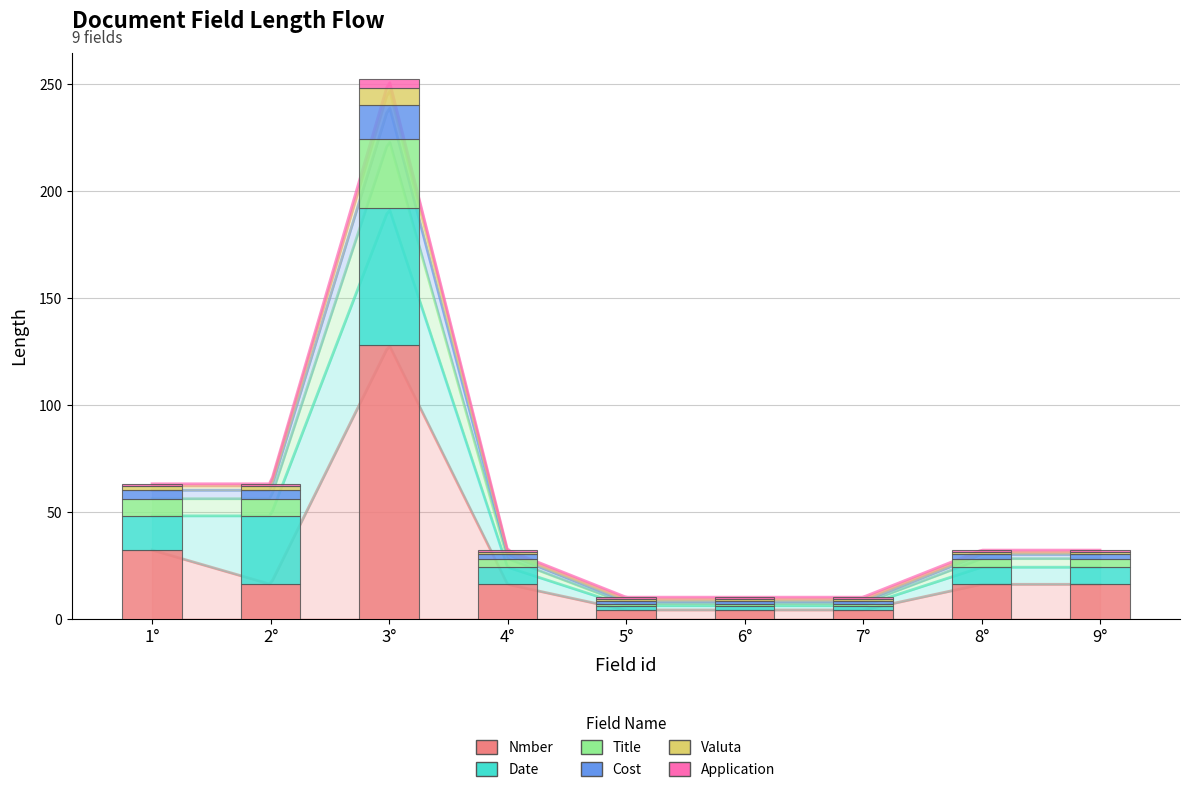

What is the label of the 1st bar from the left?

1°